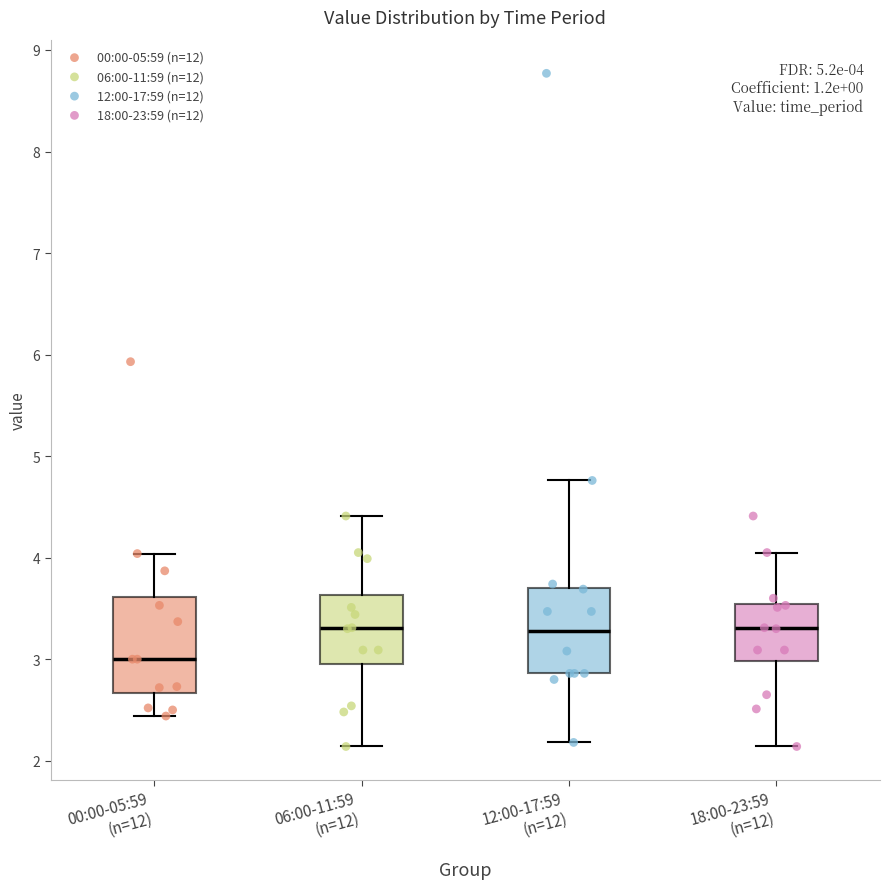

Which box has the lowest median line?

00:00-05:59 (n=12)